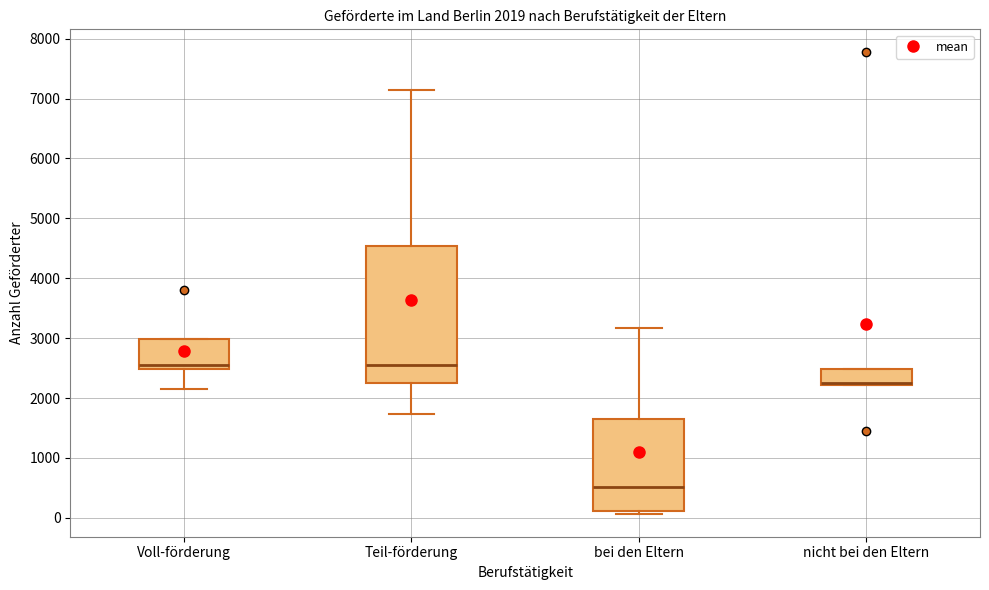

Which box is the tallest, from its lower edge to its upper edge?

Teil-förderung